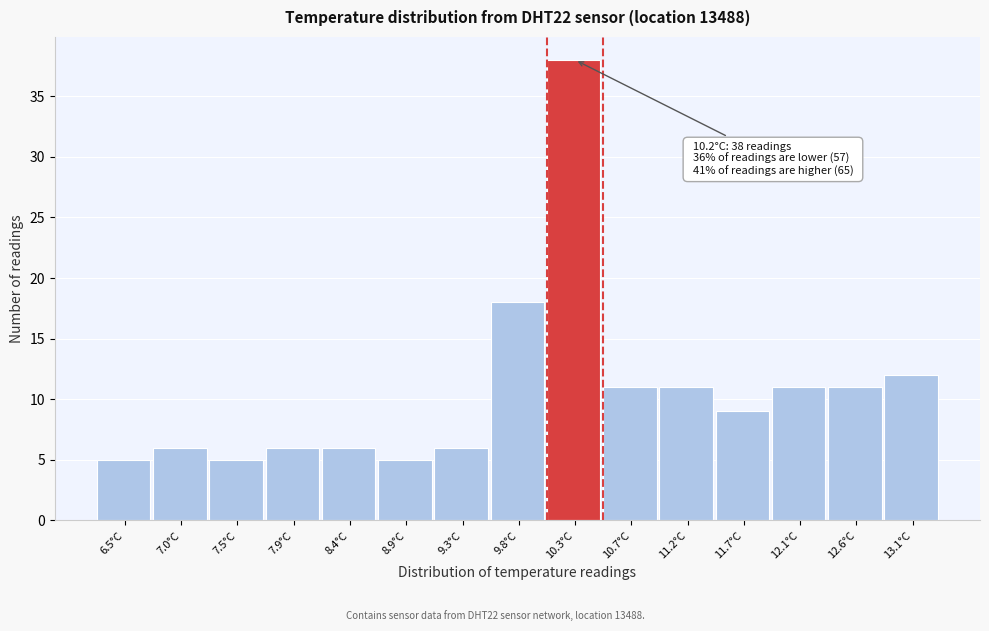

Which range on the x-axis has the tallest bar?

10.05 to 10.50